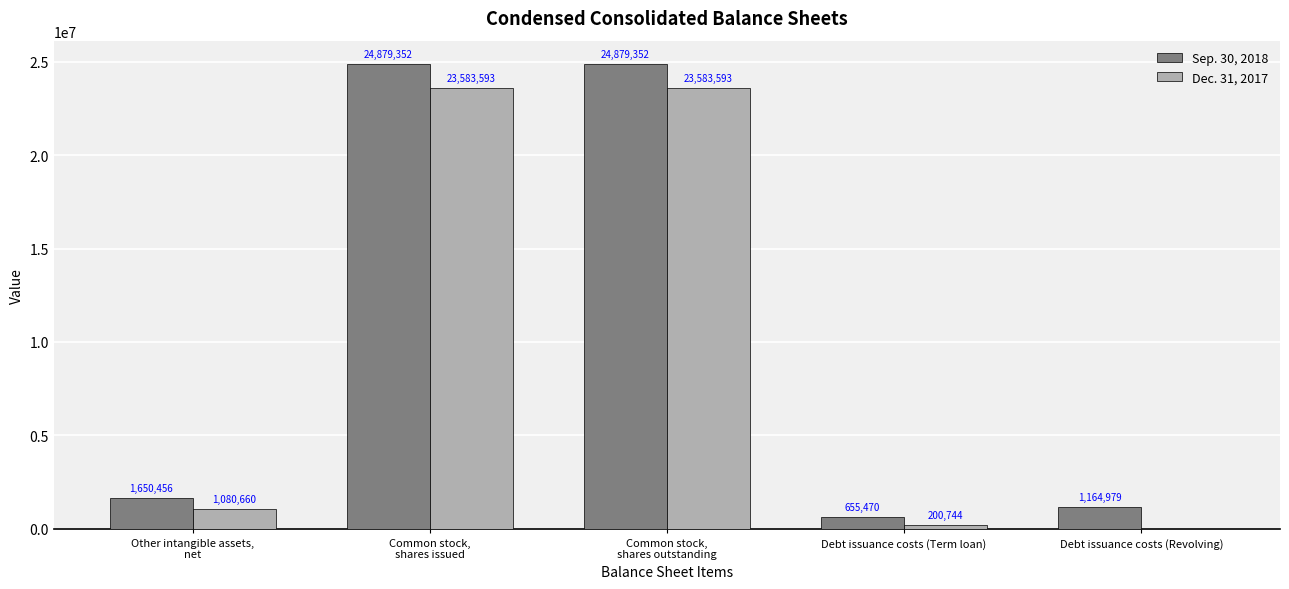

True or false: Sep. 30, 2018 has a value of 1164979 at Debt issuance costs (Revolving).

True